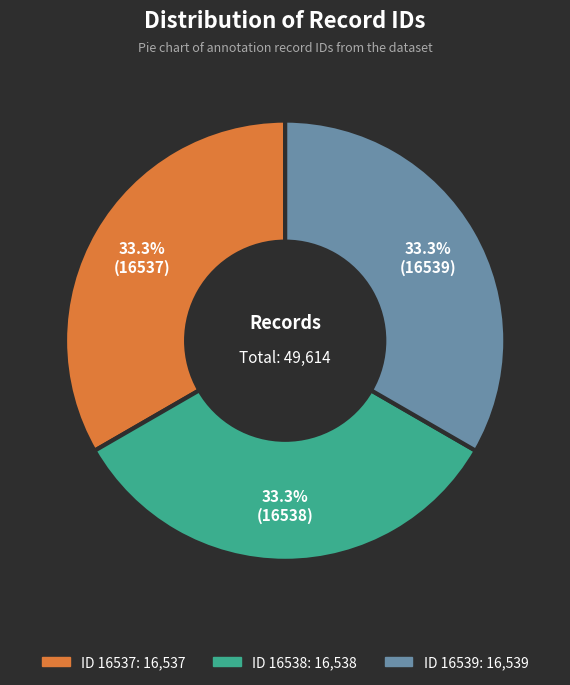

Count the number of slices in the pie.

3